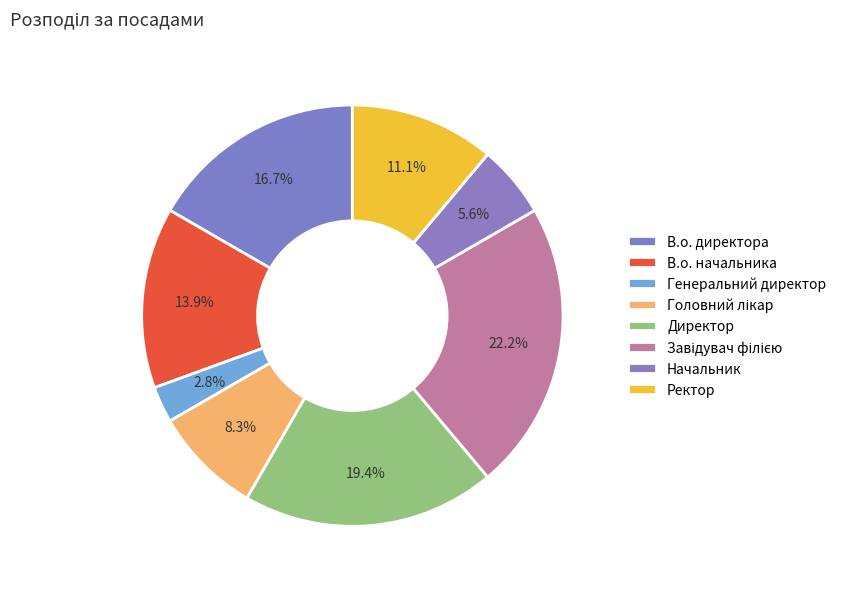

How many segments does this pie chart have?

8